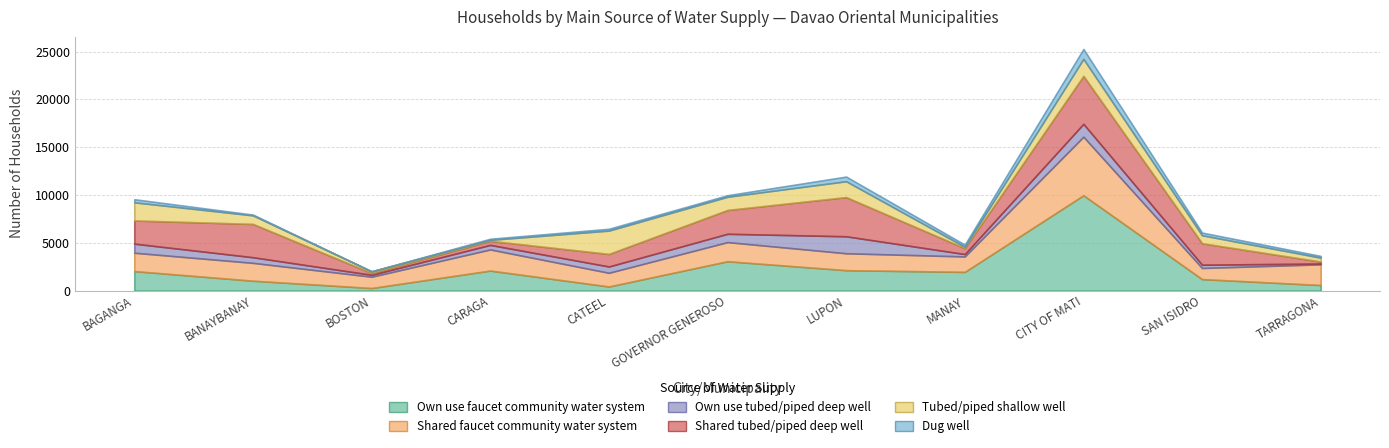

Reading left to right, what are all the values shown in this chart?

Own use faucet community water system: BAGANGA=2044	BANAYBANAY=1038	BOSTON=273	CARAGA=2100	CATEEL=433	GOVERNOR GENEROSO=3075	LUPON=2139	MANAY=1962	CITY OF MATI=9977	SAN ISIDRO=1206	TARRAGONA=586
Shared faucet community water system: BAGANGA=1922	BANAYBANAY=1868	BOSTON=1185	CARAGA=2210	CATEEL=1435	GOVERNOR GENEROSO=2003	LUPON=1770	MANAY=1615	CITY OF MATI=6123	SAN ISIDRO=1165	TARRAGONA=2167
Own use tubed/piped deep well: BAGANGA=951	BANAYBANAY=589	BOSTON=198	CARAGA=476	CATEEL=659	GOVERNOR GENEROSO=870	LUPON=1776	MANAY=250	CITY OF MATI=1347	SAN ISIDRO=341	TARRAGONA=85
Shared tubed/piped deep well: BAGANGA=2422	BANAYBANAY=3482	BOSTON=191	CARAGA=424	CATEEL=1310	GOVERNOR GENEROSO=2488	LUPON=4097	MANAY=613	CITY OF MATI=5017	SAN ISIDRO=2246	TARRAGONA=201
Tubed/piped shallow well: BAGANGA=1899	BANAYBANAY=898	BOSTON=174	CARAGA=106	CATEEL=2444	GOVERNOR GENEROSO=1386	LUPON=1663	MANAY=148	CITY OF MATI=1779	SAN ISIDRO=839	TARRAGONA=412
Dug well: BAGANGA=322	BANAYBANAY=79	BOSTON=0	CARAGA=111	CATEEL=188	GOVERNOR GENEROSO=158	LUPON=484	MANAY=221	CITY OF MATI=1031	SAN ISIDRO=276	TARRAGONA=177